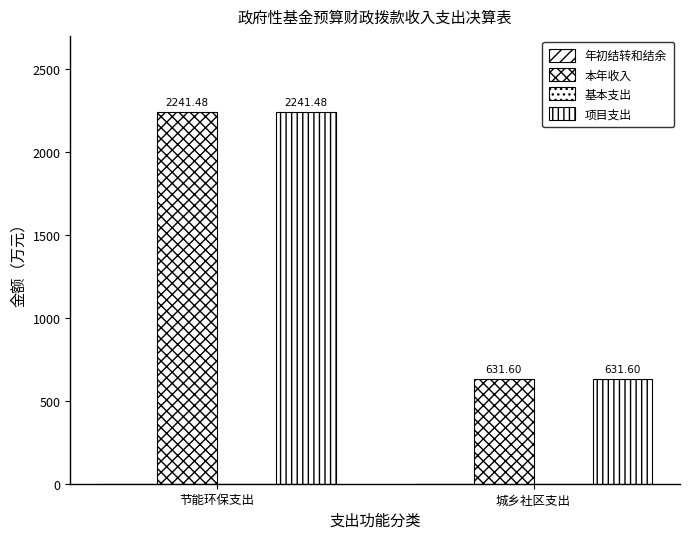

Are the bars horizontal?

No